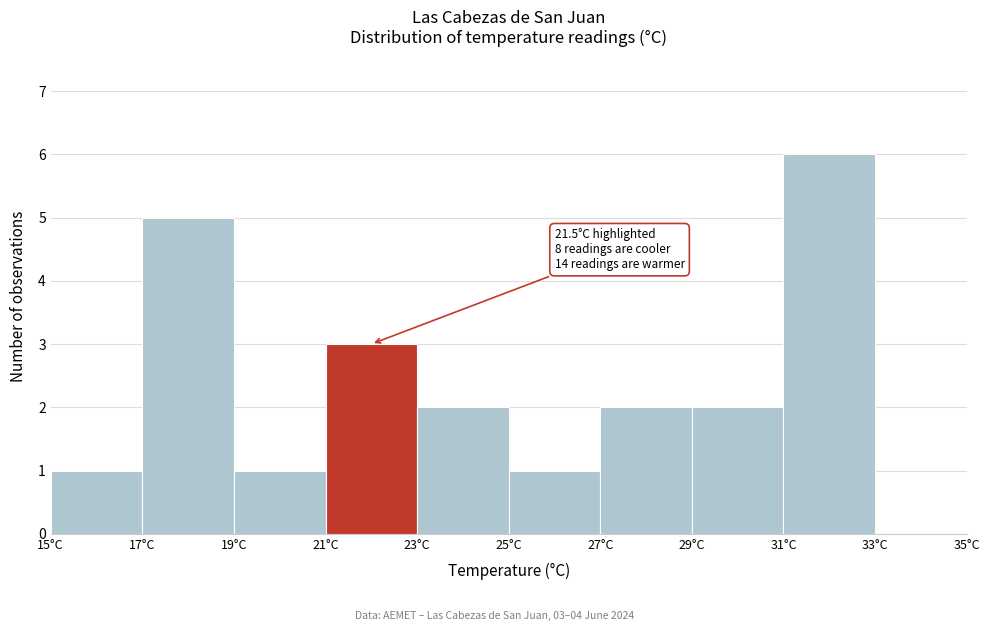

Over which range of the x-axis is the bar tallest?

31 to 33